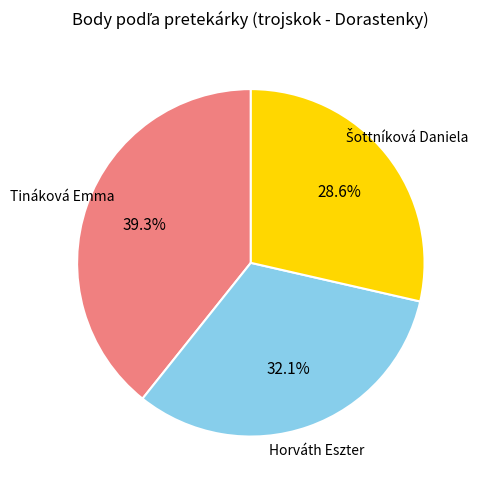

Does any single category account for the majority?

No